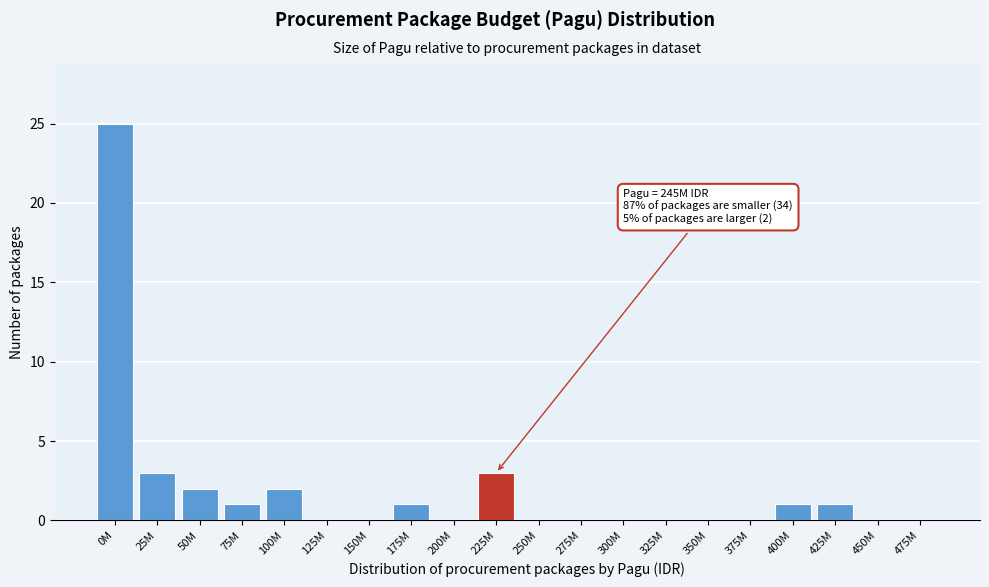

Reading right to left, extract all data points from this chart.

475M=0	450M=0	425M=1	400M=1	375M=0	350M=0	325M=0	300M=0	275M=0	250M=0	225M=3	200M=0	175M=1	150M=0	125M=0	100M=2	75M=1	50M=2	25M=3	0M=25